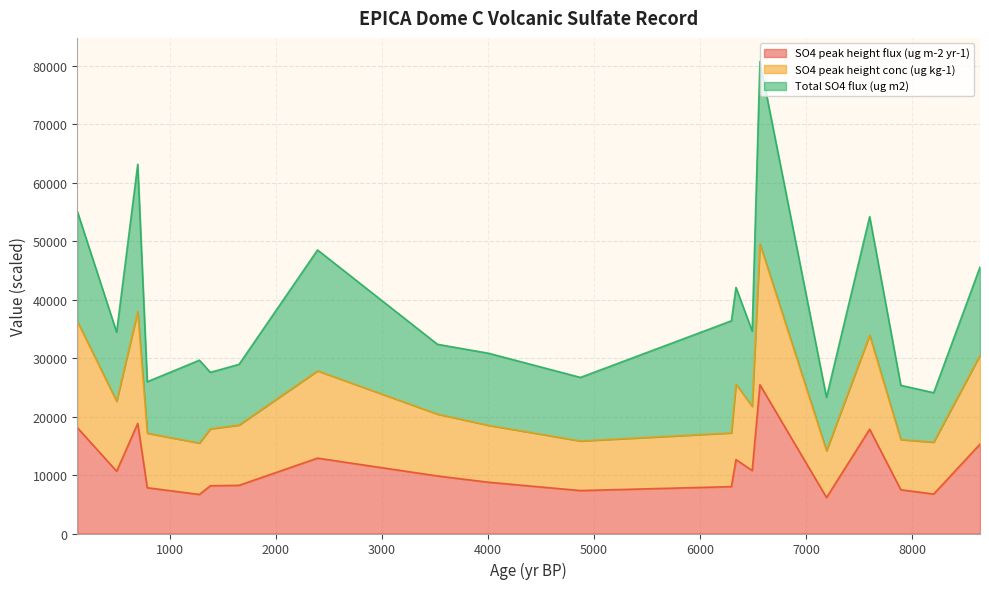

What is the maximum value for SO4 peak height flux (ug m-2 yr-1)?

25429.4